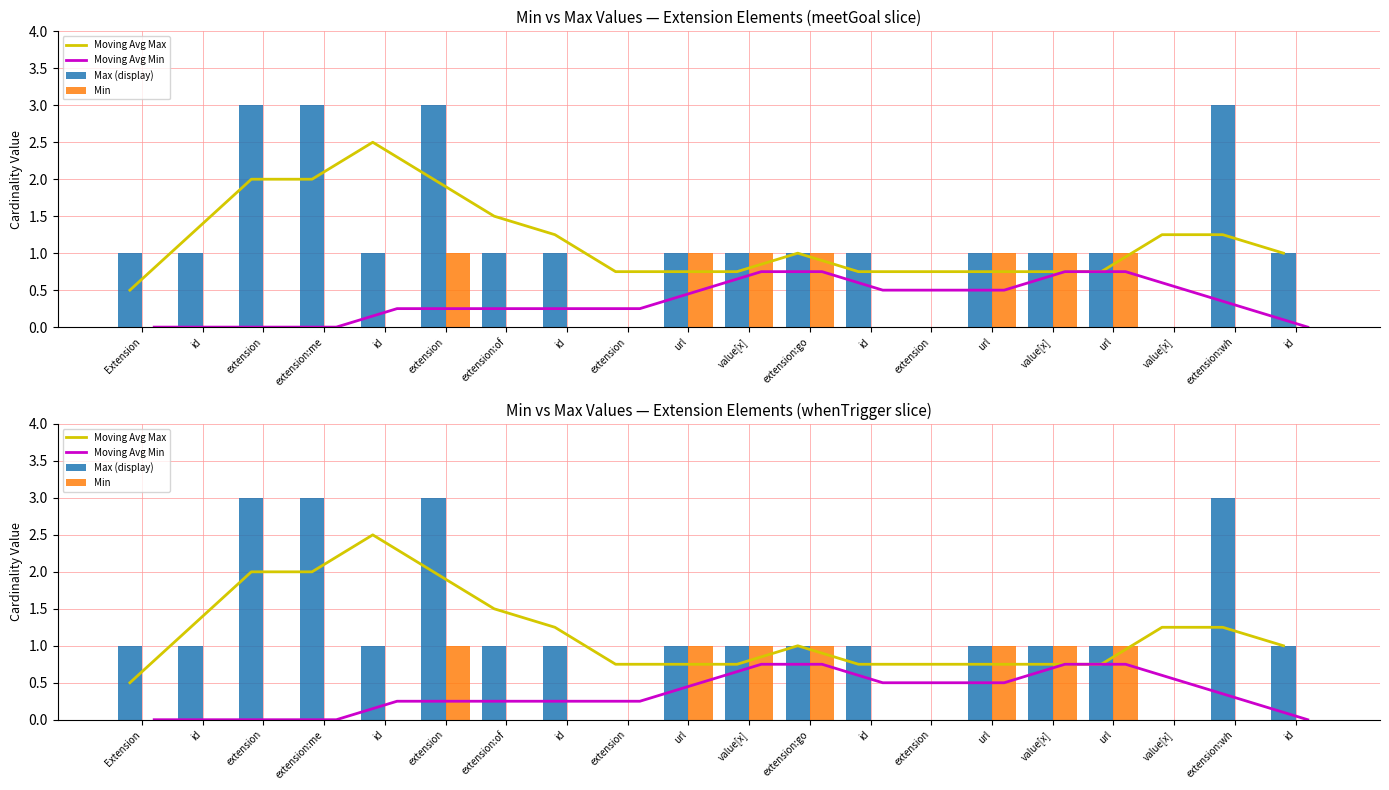

List the series in order of their peak value, highest first.

Max (display), Moving Avg Max, Min, Moving Avg Min